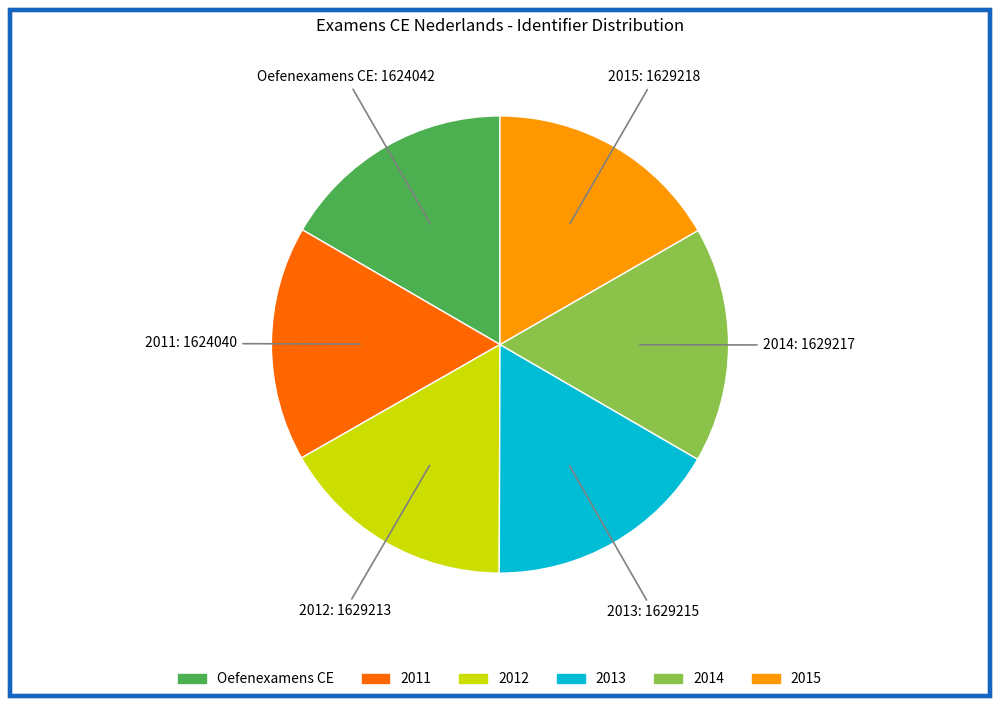

Is there any slice that represents more than half of the pie?

No